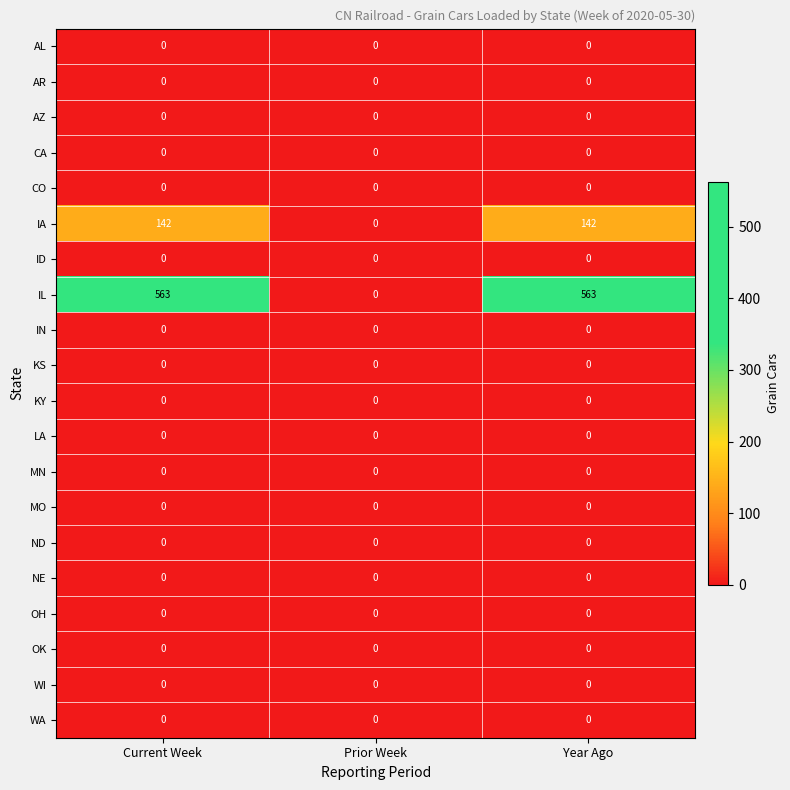

Is it true that ID equals 0 at Current Week?

True